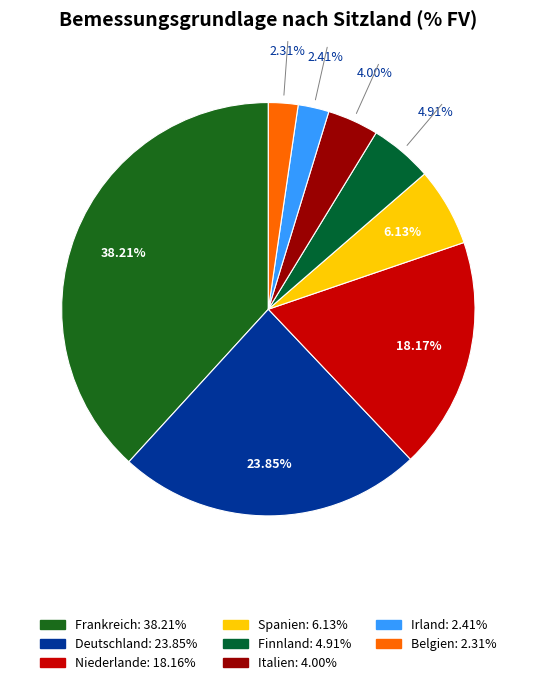

Does Irland account for over 50% of the chart?

No